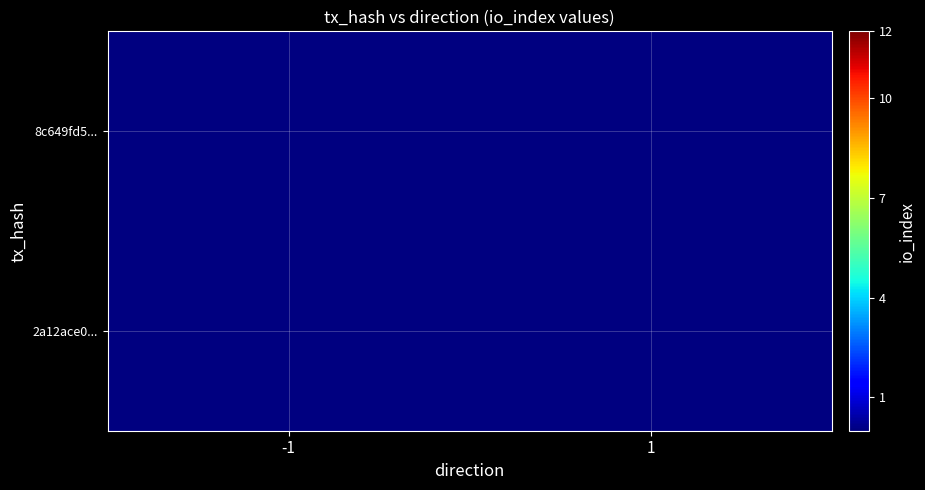

Between -1 and 1, which is larger?

1